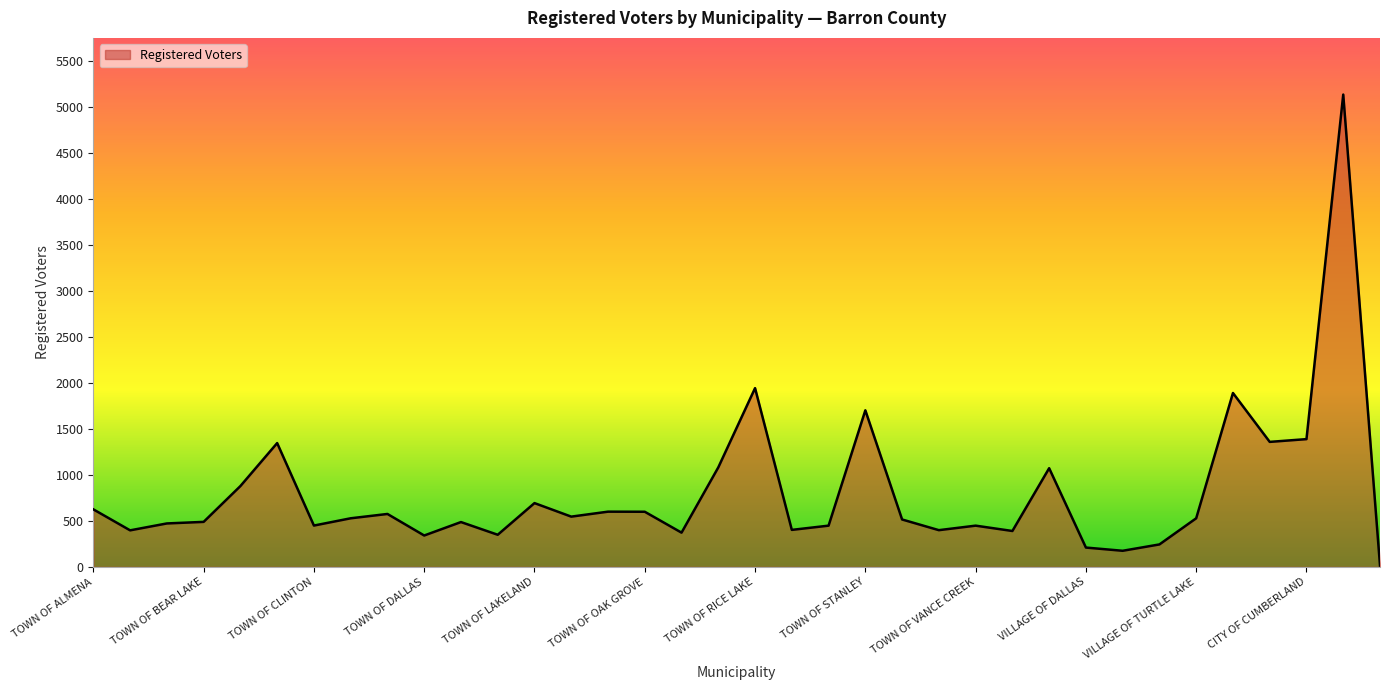

What is the maximum value shown in the chart?

5131